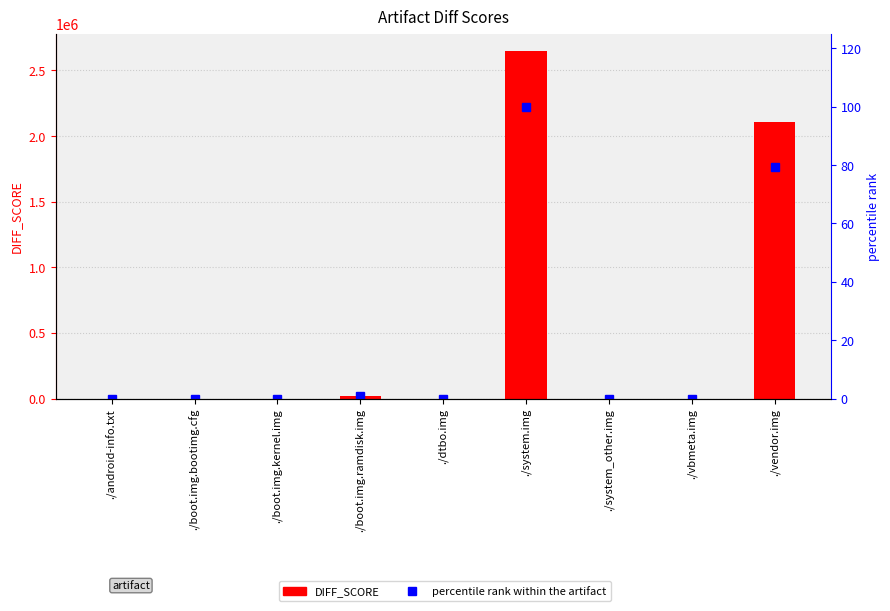

At which label does DIFF_SCORE reach its peak?

./system.img